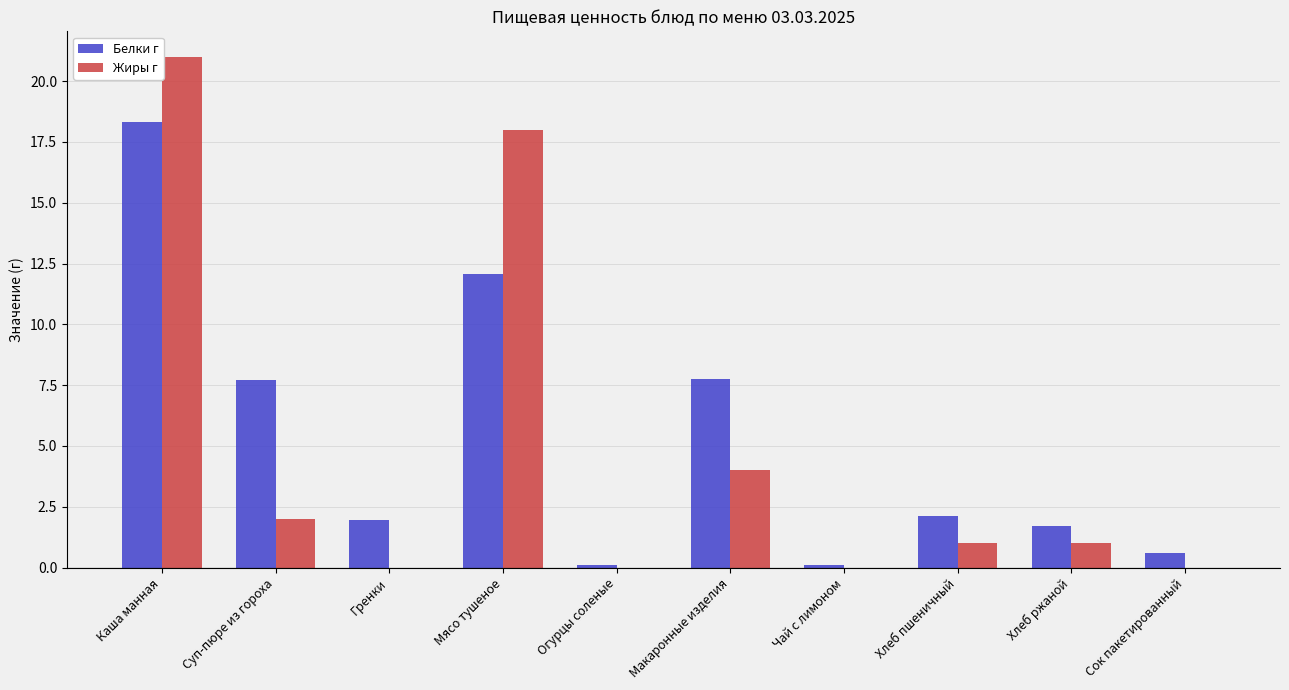

Which series has the widest spread of values?

Жиры г